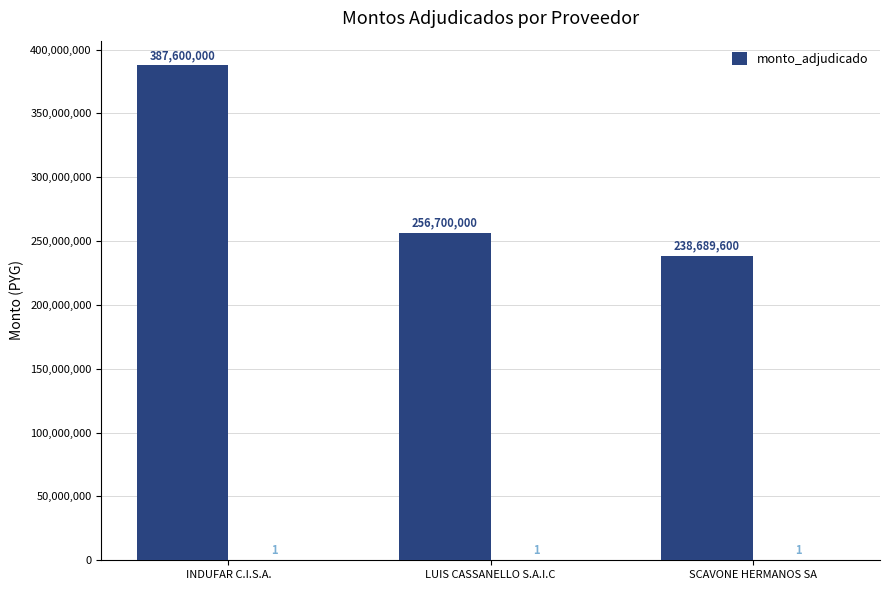

True or false: the data shows 387600000 at INDUFAR C.I.S.A..

True